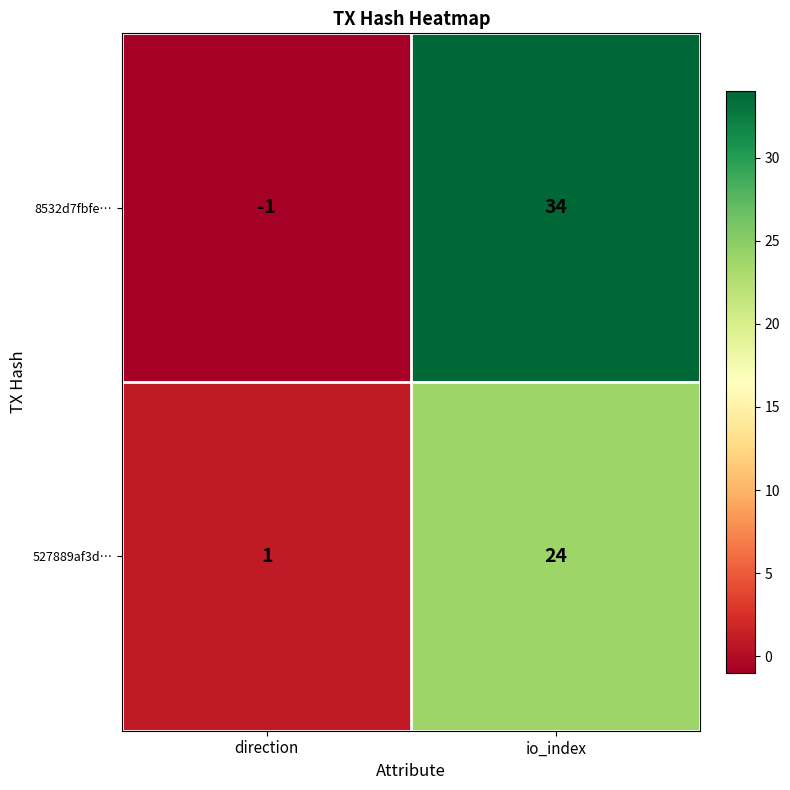

Count the number of data series in this chart.

2